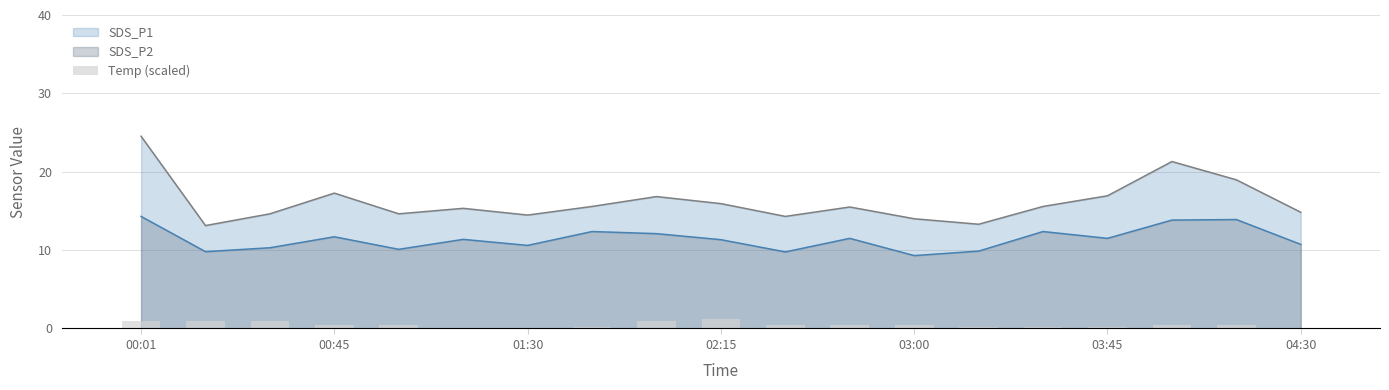

Are the bars horizontal?

No